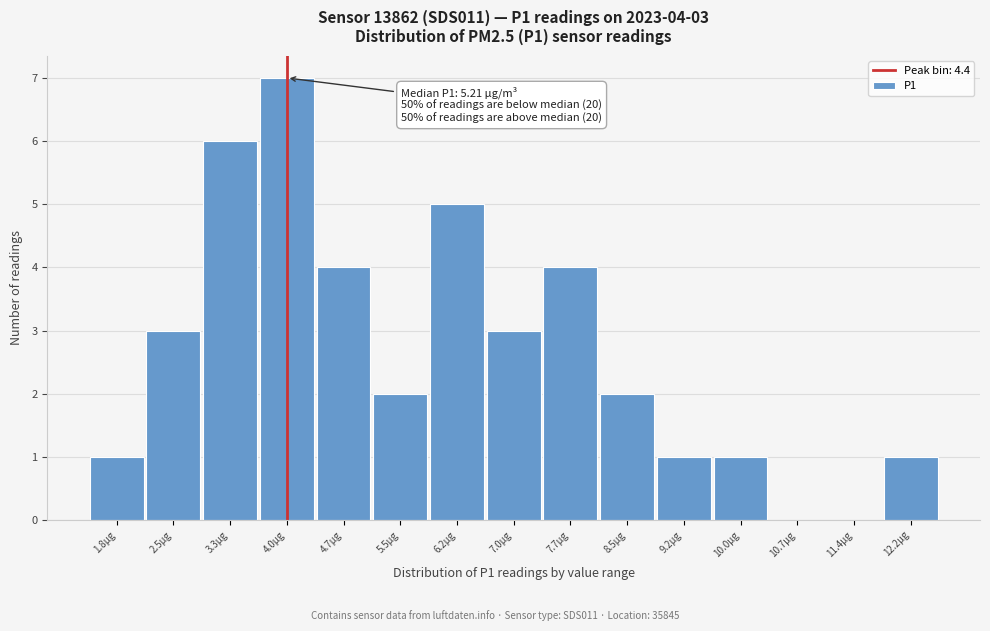

Reading left to right, extract all data points from this chart.

1.8µg=1	2.5µg=3	3.3µg=6	4.0µg=7	4.7µg=4	5.5µg=2	6.2µg=5	7.0µg=3	7.7µg=4	8.5µg=2	9.2µg=1	10.0µg=1	10.7µg=0	11.4µg=0	12.2µg=1